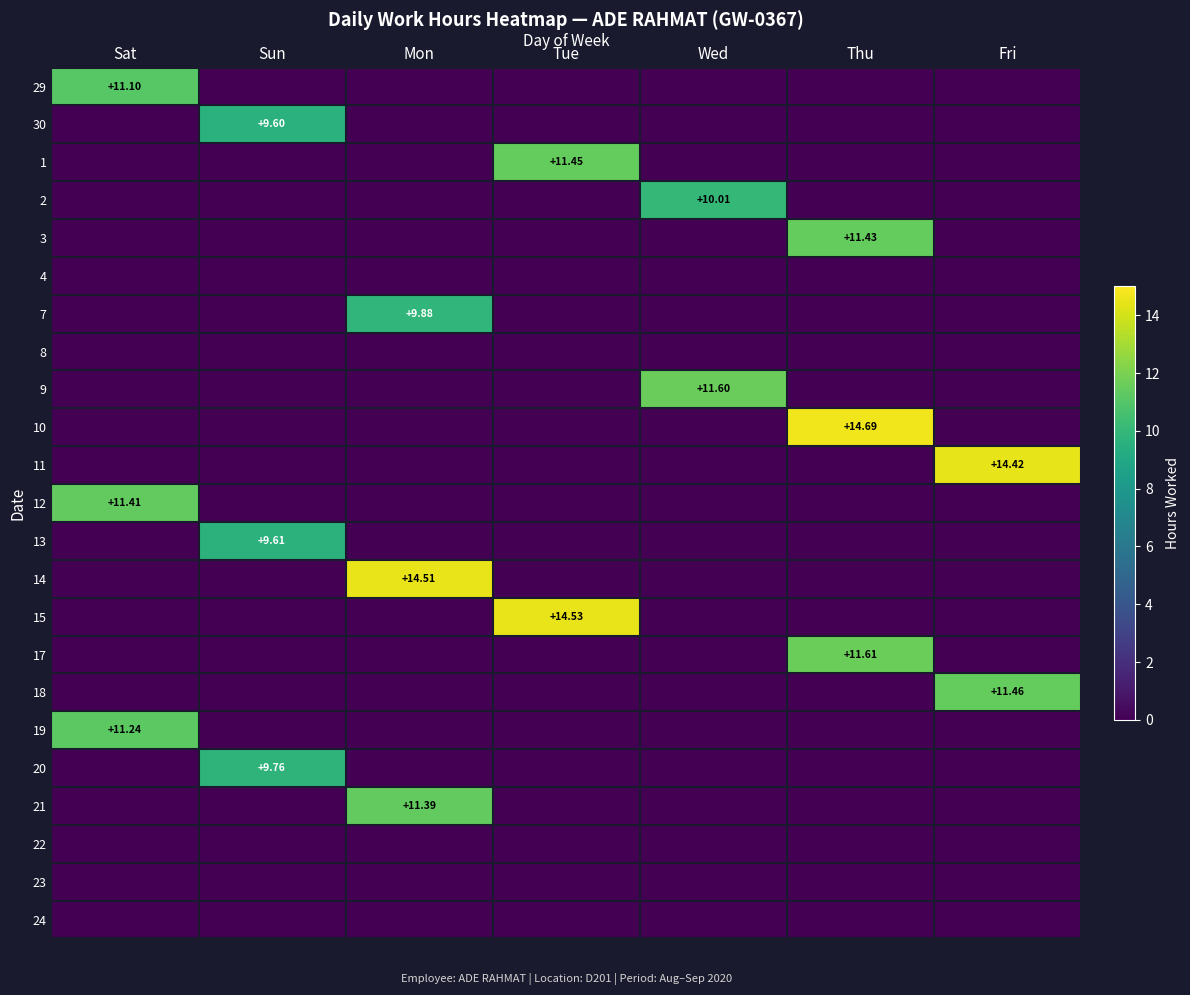

Rank the series by their maximum value, from highest to lowest.

10, 15, 14, 11, 17, 9, 18, 1, 3, 12, 21, 19, 29, 2, 7, 20, 13, 30, 4, 8, 22, 23, 24